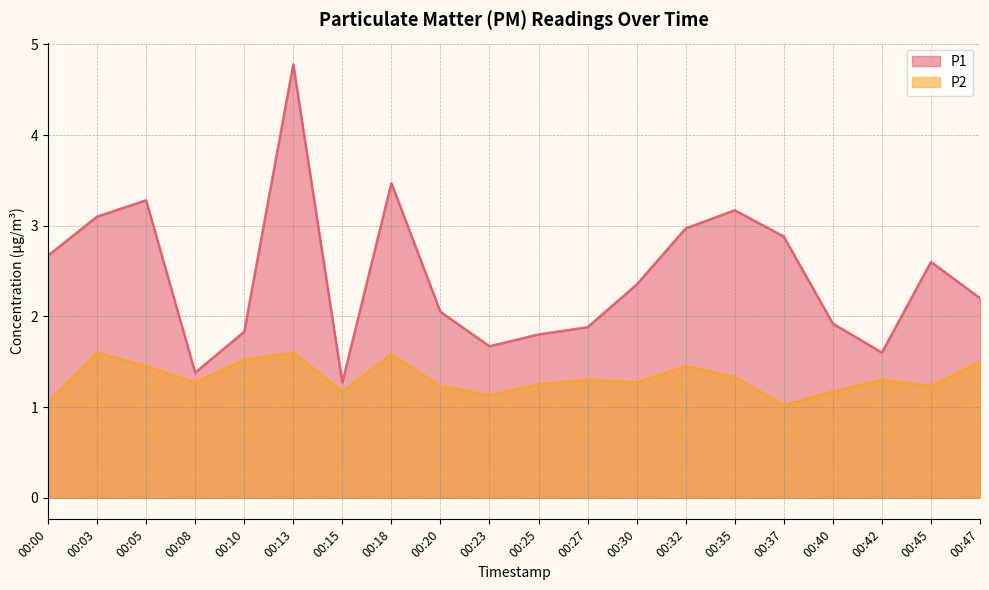

Between 00:35 and 00:47, which series saw the biggest shift?

P1